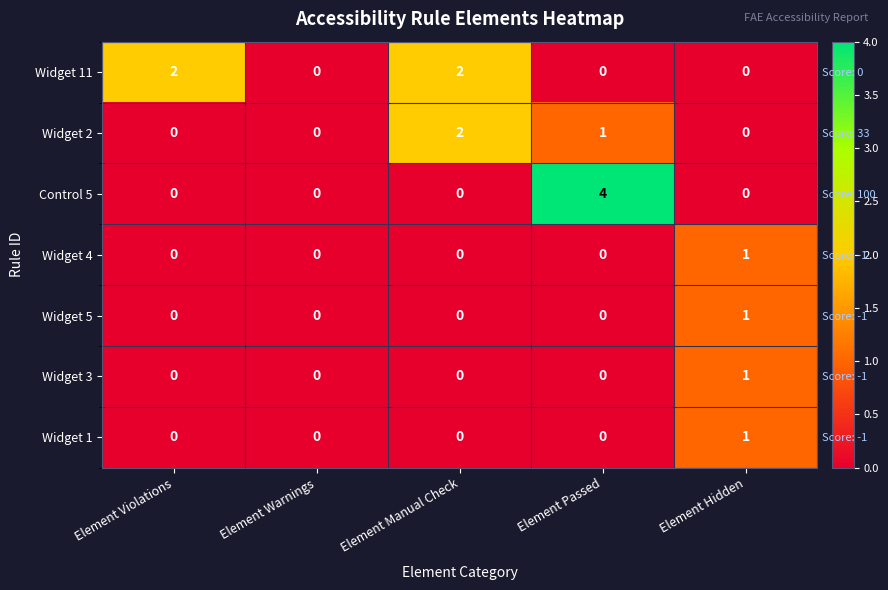

What is the total value across all series at Element Violations?

2